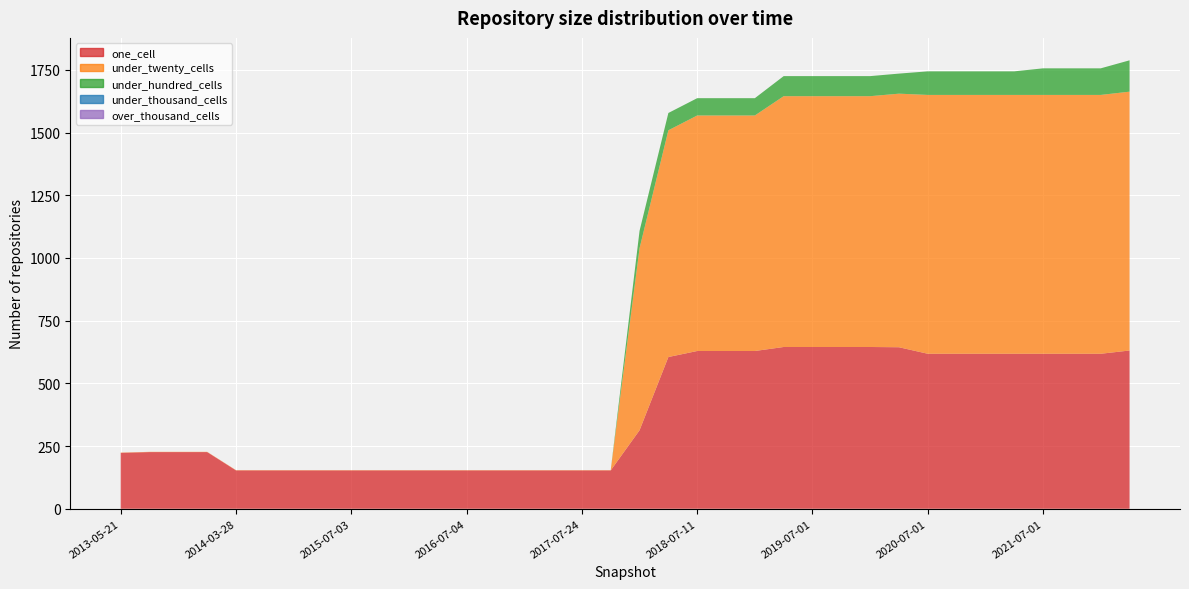

Reading left to right, list all the values displayed in this chart.

one_cell: 2013-05-21=223	2013-07-09=226	2013-09-10=226	2013-12-20=226	2014-03-28=153	2014-09-08=153	2015-01-19=153	2015-04-09=153	2015-07-03=153	2015-10-01=153	2016-01-04=153	2016-04-05=153	2016-07-04=153	2016-10-07=153	2016-12-27=153	2017-04-12=153	2017-07-24=153	2017-10-12=153	2017-12-22=313	2018-04-09=605	2018-07-11=629	2018-09-28=629	2019-01-01=629	2019-04-06=645	2019-07-01=645	2019-10-09=645	2020-01-01=645	2020-04-01=644	2020-07-01=618	2020-10-01=618	2021-01-01=618	2021-04-01=618	2021-07-01=618	2021-10-01=618	2022-01-01=618	2022-04-01=631
under_twenty_cells: 2013-05-21=1	2013-07-09=1	2013-09-10=1	2013-12-20=1	2014-03-28=1	2014-09-08=1	2015-01-19=1	2015-04-09=1	2015-07-03=1	2015-10-01=1	2016-01-04=1	2016-04-05=1	2016-07-04=1	2016-10-07=1	2016-12-27=1	2017-04-12=1	2017-07-24=1	2017-10-12=1	2017-12-22=726	2018-04-09=904	2018-07-11=939	2018-09-28=939	2019-01-01=939	2019-04-06=1000	2019-07-01=1000	2019-10-09=1000	2020-01-01=1000	2020-04-01=1011	2020-07-01=1032	2020-10-01=1032	2021-01-01=1032	2021-04-01=1032	2021-07-01=1032	2021-10-01=1032	2022-01-01=1032	2022-04-01=1032
under_hundred_cells: 2013-05-21=0	2013-07-09=0	2013-09-10=0	2013-12-20=0	2014-03-28=0	2014-09-08=0	2015-01-19=0	2015-04-09=0	2015-07-03=0	2015-10-01=0	2016-01-04=0	2016-04-05=0	2016-07-04=0	2016-10-07=0	2016-12-27=0	2017-04-12=0	2017-07-24=0	2017-10-12=0	2017-12-22=69	2018-04-09=69	2018-07-11=69	2018-09-28=69	2019-01-01=69	2019-04-06=80	2019-07-01=80	2019-10-09=80	2020-01-01=80	2020-04-01=80	2020-07-01=94	2020-10-01=94	2021-01-01=94	2021-04-01=94	2021-07-01=106	2021-10-01=106	2022-01-01=106	2022-04-01=125
under_thousand_cells: 2013-05-21=0	2013-07-09=0	2013-09-10=0	2013-12-20=0	2014-03-28=0	2014-09-08=0	2015-01-19=0	2015-04-09=0	2015-07-03=0	2015-10-01=0	2016-01-04=0	2016-04-05=0	2016-07-04=0	2016-10-07=0	2016-12-27=0	2017-04-12=0	2017-07-24=0	2017-10-12=0	2017-12-22=0	2018-04-09=0	2018-07-11=0	2018-09-28=0	2019-01-01=0	2019-04-06=0	2019-07-01=0	2019-10-09=0	2020-01-01=0	2020-04-01=0	2020-07-01=0	2020-10-01=0	2021-01-01=0	2021-04-01=0	2021-07-01=0	2021-10-01=0	2022-01-01=0	2022-04-01=0
over_thousand_cells: 2013-05-21=0	2013-07-09=0	2013-09-10=0	2013-12-20=0	2014-03-28=0	2014-09-08=0	2015-01-19=0	2015-04-09=0	2015-07-03=0	2015-10-01=0	2016-01-04=0	2016-04-05=0	2016-07-04=0	2016-10-07=0	2016-12-27=0	2017-04-12=0	2017-07-24=0	2017-10-12=0	2017-12-22=0	2018-04-09=0	2018-07-11=0	2018-09-28=0	2019-01-01=0	2019-04-06=0	2019-07-01=0	2019-10-09=0	2020-01-01=0	2020-04-01=0	2020-07-01=0	2020-10-01=0	2021-01-01=0	2021-04-01=0	2021-07-01=0	2021-10-01=0	2022-01-01=0	2022-04-01=0